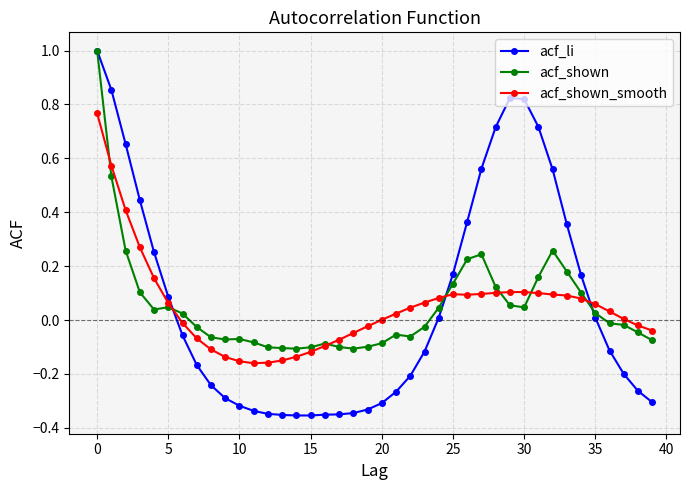

What is the highest value of the acf_shown series?

1.0